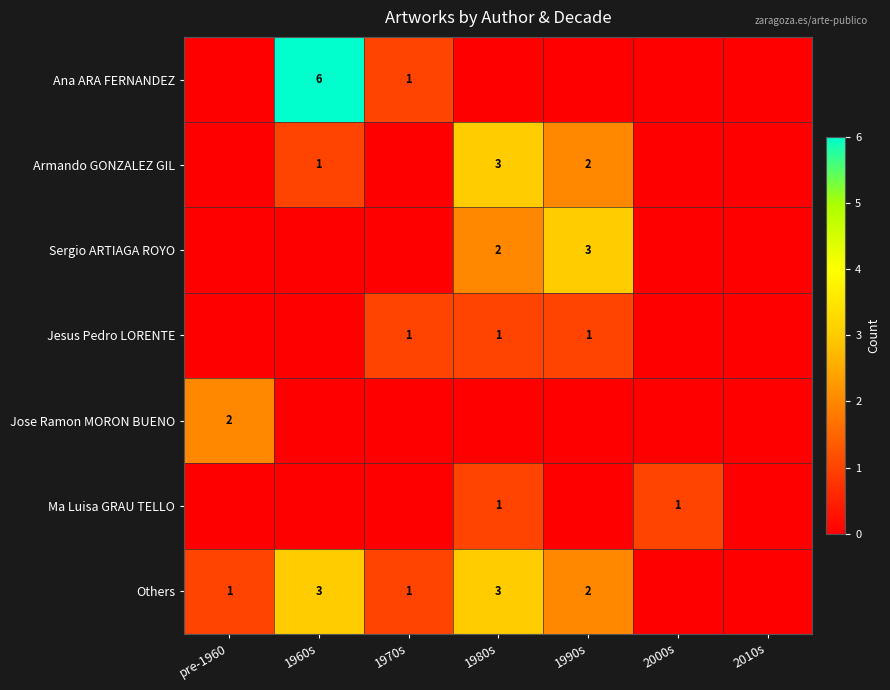

What is the maximum value shown in the chart?

6